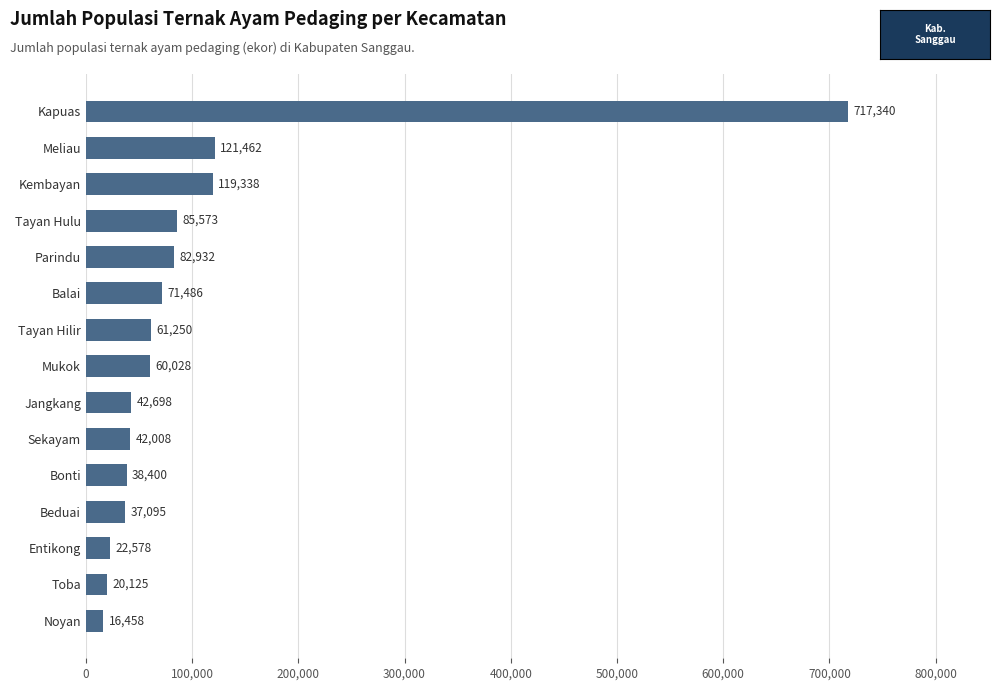

What is the change in value from Jangkang to Meliau?

+78764